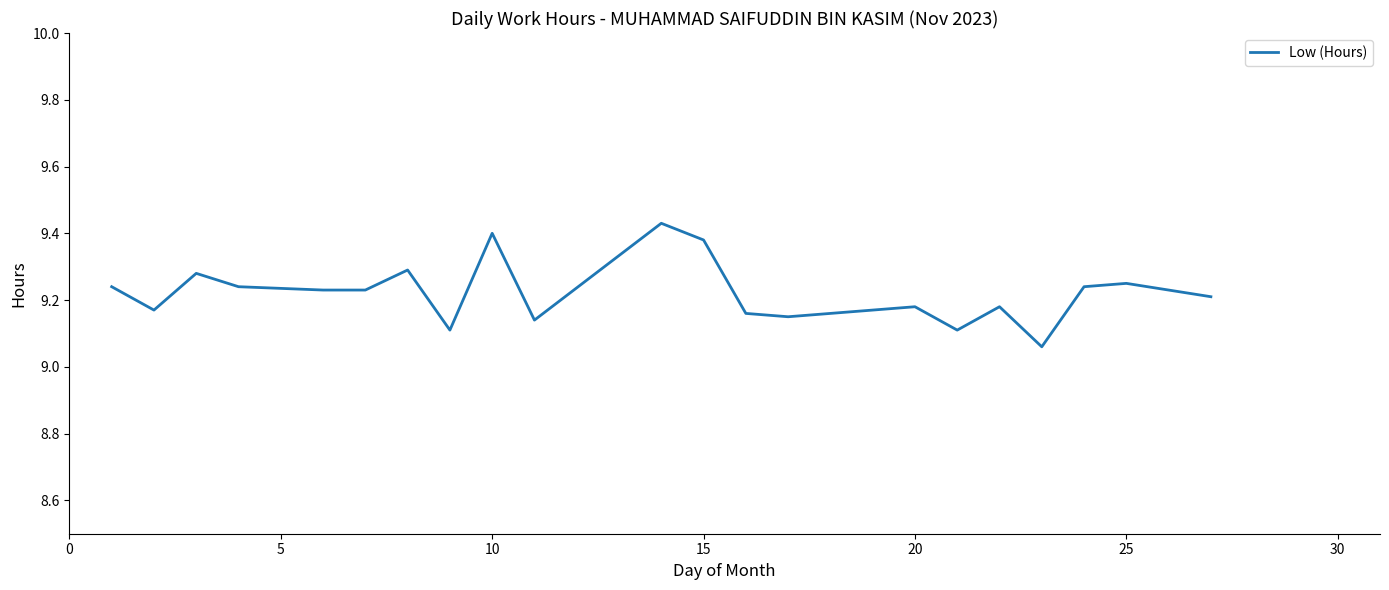

What is the difference between the maximum and minimum values?

0.4